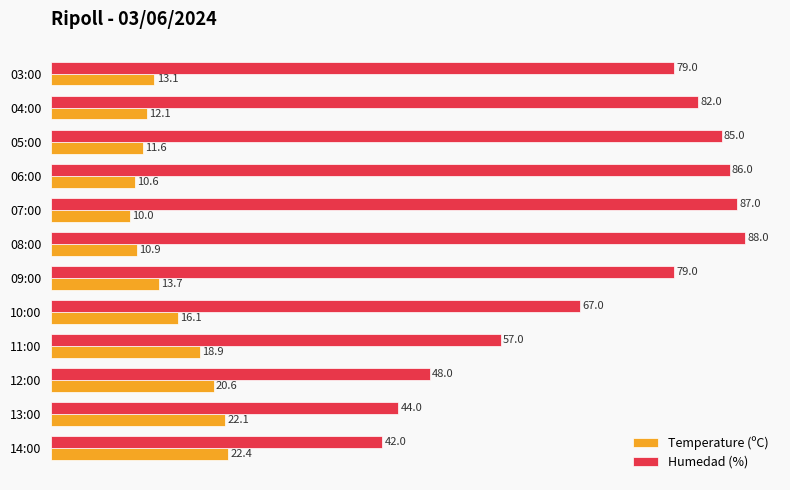

The Humedad (%) series shows 86.0 at 06:00. True or false?

True